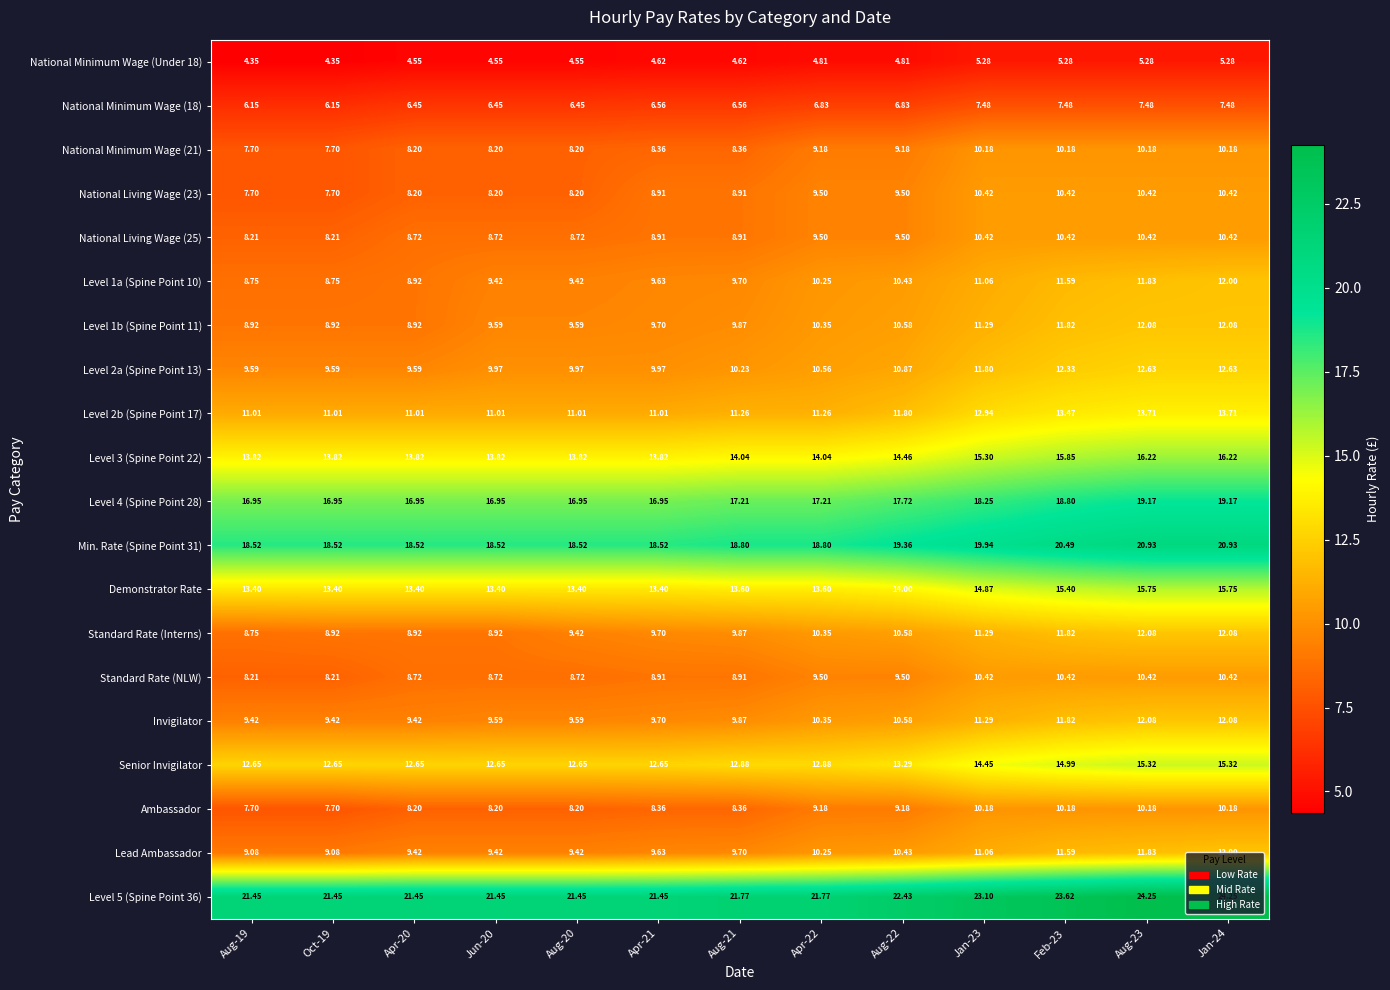

Is the value of National Minimum Wage (18) at Aug-19 greater than the value of Lead Ambassador at Aug-22?

No